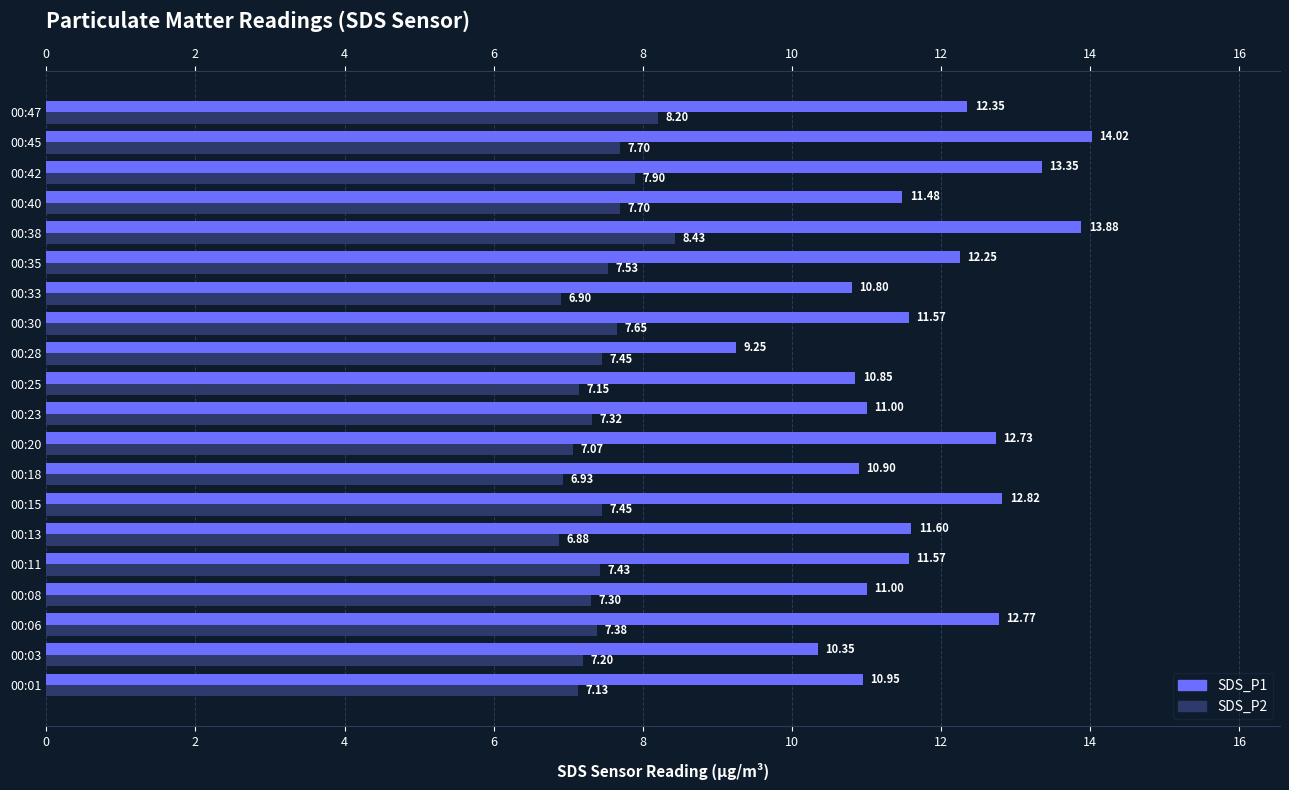

What is the value of the SDS_P2 bar at the 16th from the left?

8.4